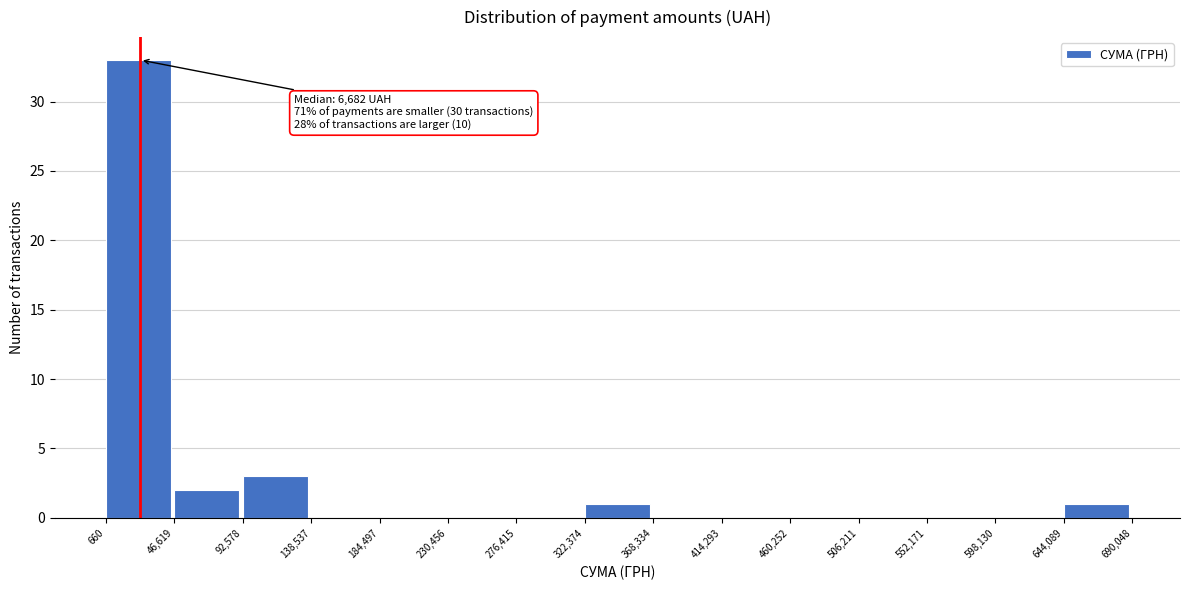

Which range on the x-axis has the tallest bar?

660 to 46,619